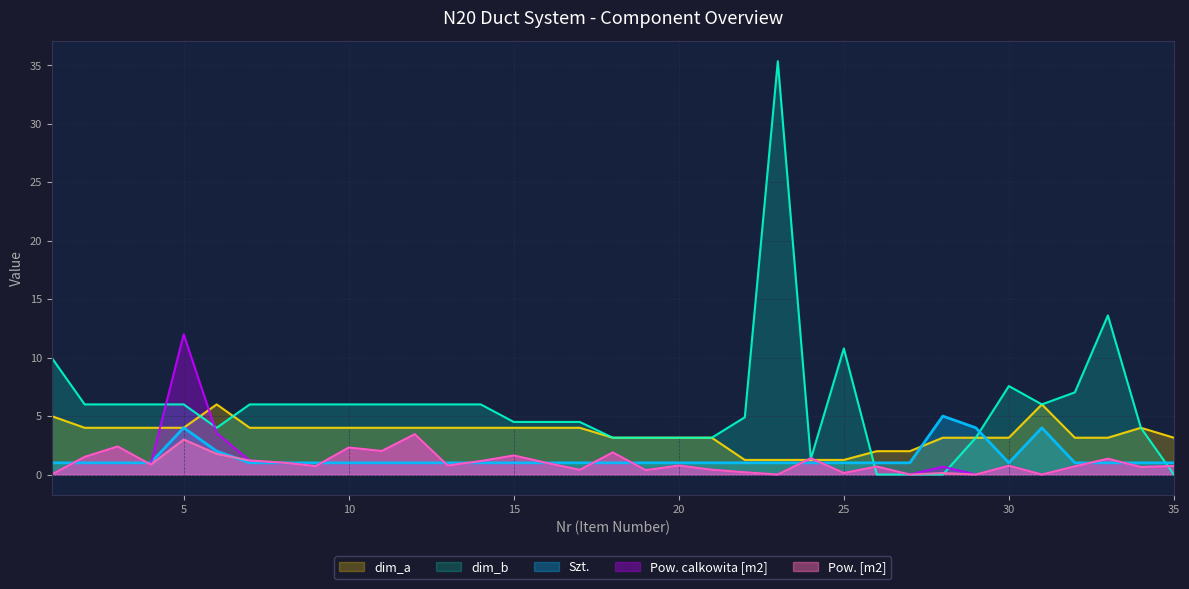

Reading right to left, extract all data points from this chart.

Szt.: 1.0	1.0	1.0	1.0	4.0	1.0	4.0	5.0	1.0	1.0	1.0	1.0	1.0	1.0	1.0	1.0	1.0	1.0	1.0	1.0	1.0	1.0	1.0	1.0	1.0	1.0	1.0	1.0	1.0	2.0	4.0	1.0	1.0	1.0	1.0
dim_a: 3.1	4.0	3.1	3.1	6.0	3.1	3.1	3.1	2.0	2.0	1.2	1.2	1.2	1.2	3.1	3.1	3.1	3.1	4.0	4.0	4.0	4.0	4.0	4.0	4.0	4.0	4.0	4.0	4.0	6.0	4.0	4.0	4.0	4.0	5.0
dim_b: 0.0	4.0	13.6	7.0	6.0	7.6	3.1	0.0	0.0	0.0	10.8	1.3	35.4	4.9	3.1	3.1	3.1	3.1	4.5	4.5	4.5	6.0	6.0	6.0	6.0	6.0	6.0	6.0	6.0	4.0	6.0	6.0	6.0	6.0	10.0
Pow. [m2]: 0.7	0.6	1.4	0.7	0.0	0.8	0.0	0.1	0.0	0.7	0.1	1.4	0.0	0.2	0.4	0.8	0.4	1.9	0.4	1.0	1.6	1.1	0.8	3.5	2.0	2.3	0.7	1.0	1.2	1.8	3.0	0.8	2.4	1.5	0.0
Pow. calkowita [m2]: 0.7	0.6	1.4	0.7	0.0	0.8	0.0	0.7	0.0	0.7	0.1	1.4	0.0	0.2	0.4	0.8	0.4	1.9	0.4	1.0	1.6	1.1	0.8	3.5	2.0	2.3	0.7	1.0	1.2	3.5	12.0	0.8	2.4	1.5	0.0